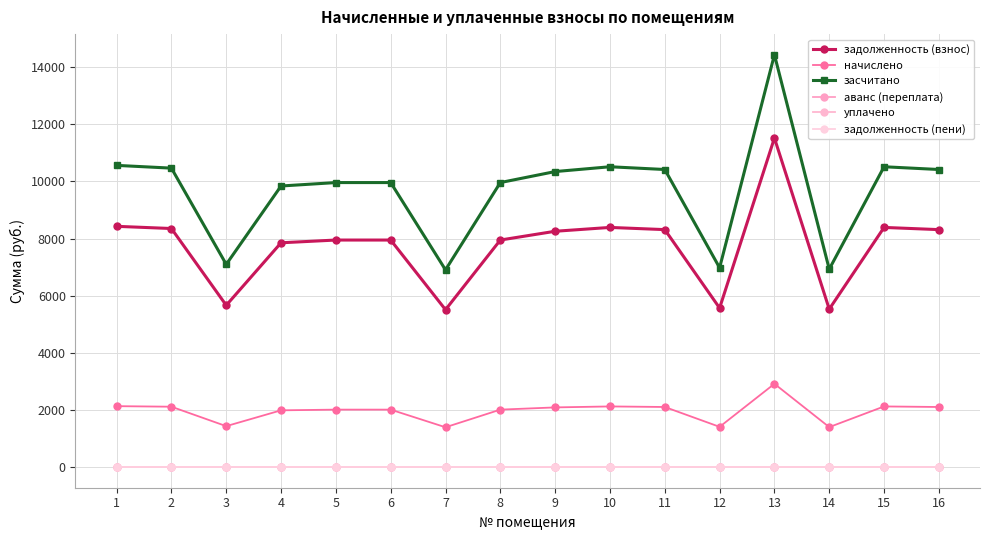

Is this an area chart (filled region under the line)?

No